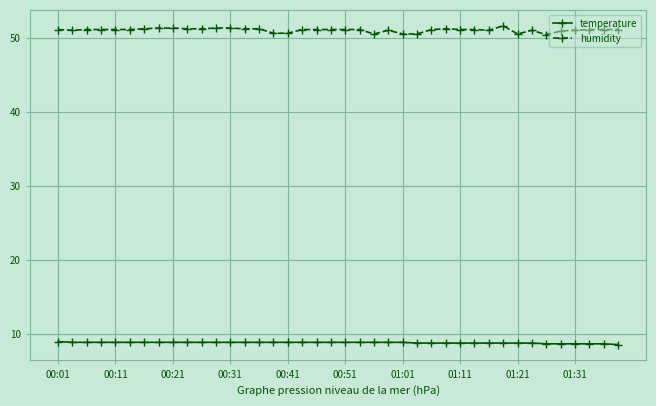

True or false: humidity and temperature cross at least once.

False